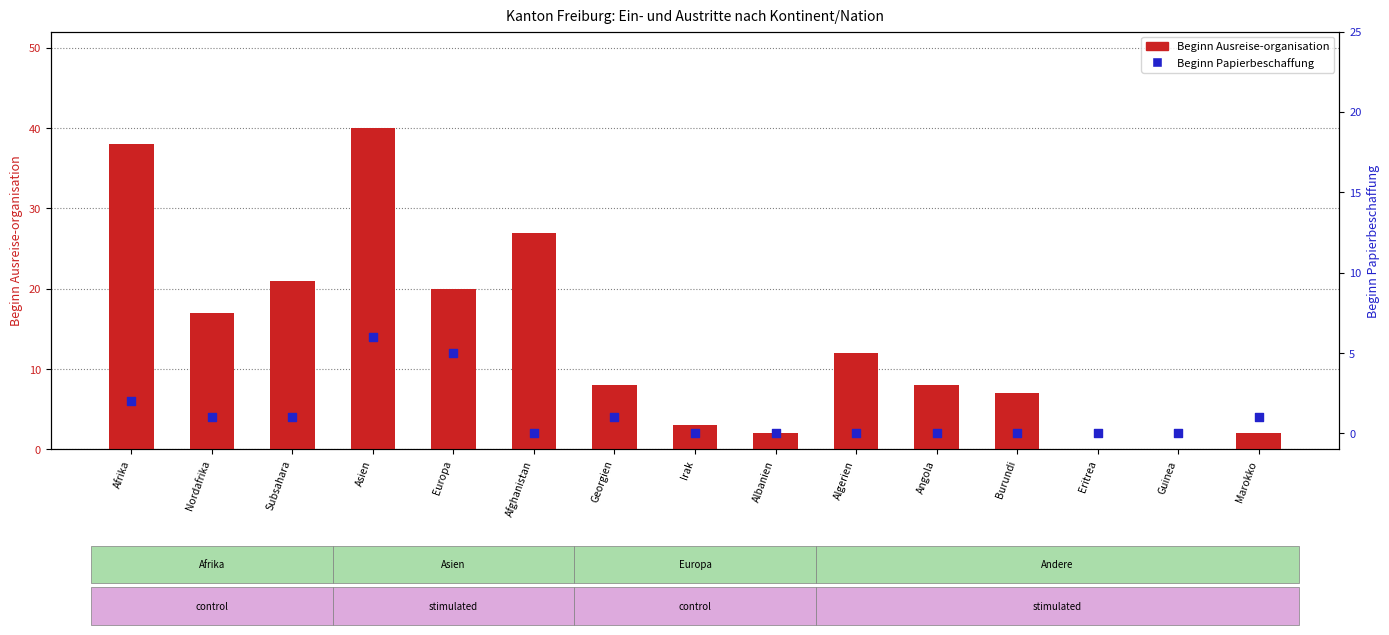

Is the value of Beginn Ausreise-organisation at Irak greater than the value of Beginn Papierbeschaffung at Afghanistan?

Yes